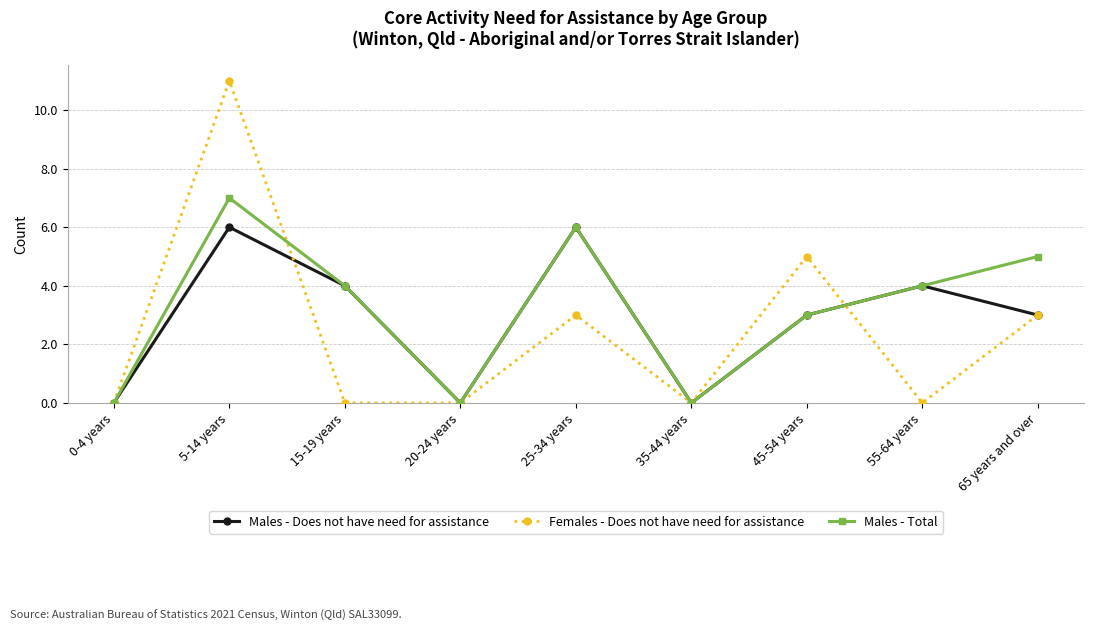

In Males - Does not have need for assistance, how many points are higher than both neighbors (excluding endpoints)?

3